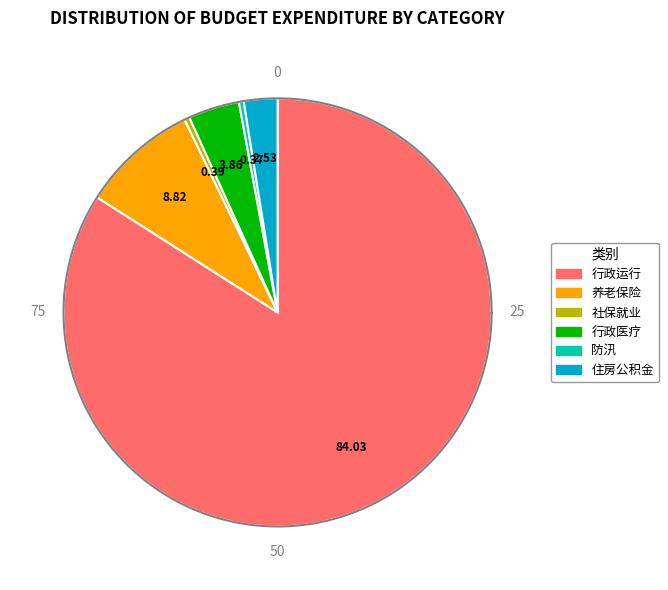

Rank the categories by value from lowest to highest.

防汛, 其他社会保障和就业支出, 住房公积金, 行政单位医疗, 机关事业单位基本养老保险缴费支出, 行政运行